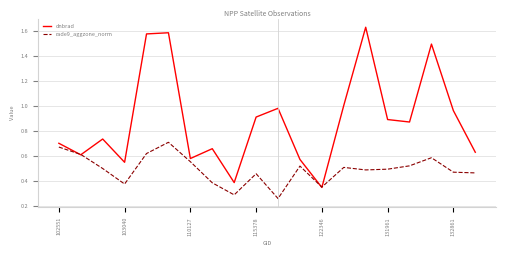

Which series has the largest range (max minus min)?

dnbrad